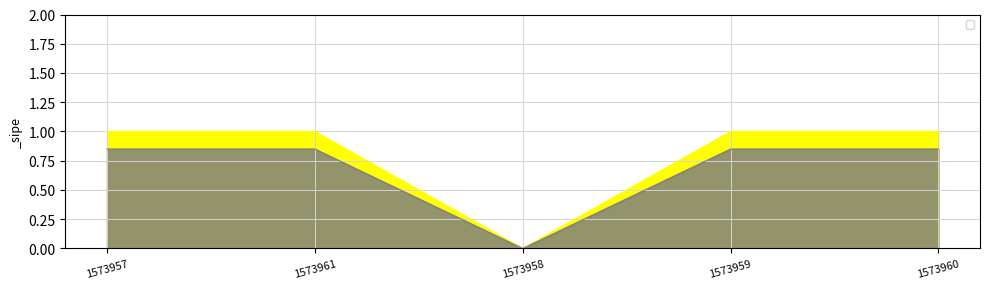

Rank the categories by value from lowest to highest.

1573958, 1573957, 1573961, 1573959, 1573960